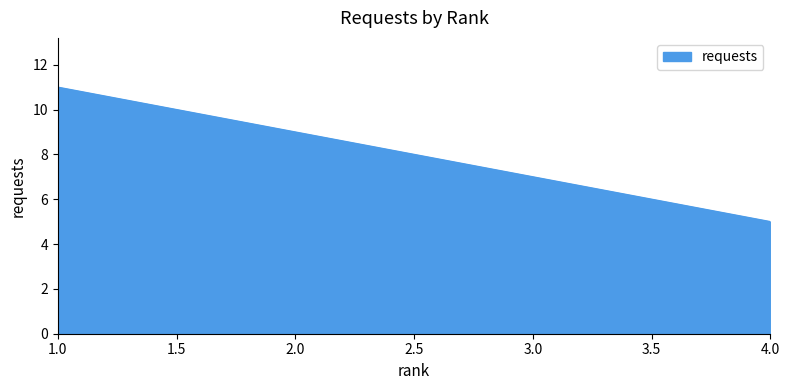

Where does the data first go above 9?

1.0